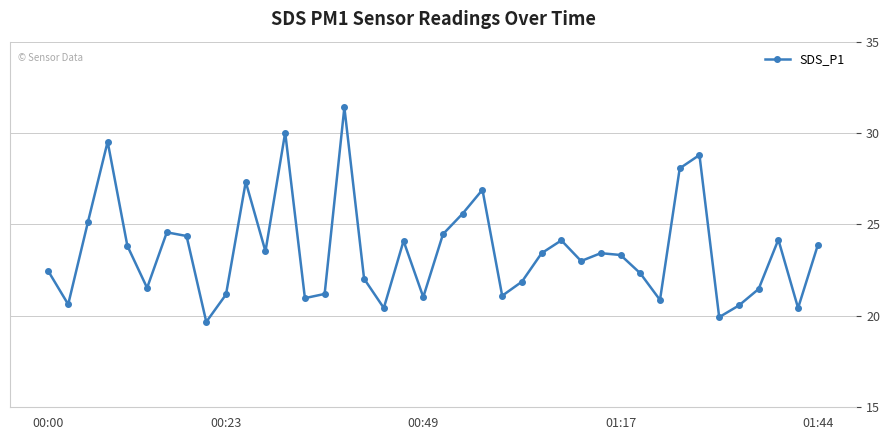

What is the difference between the maximum and second lowest values?

11.5